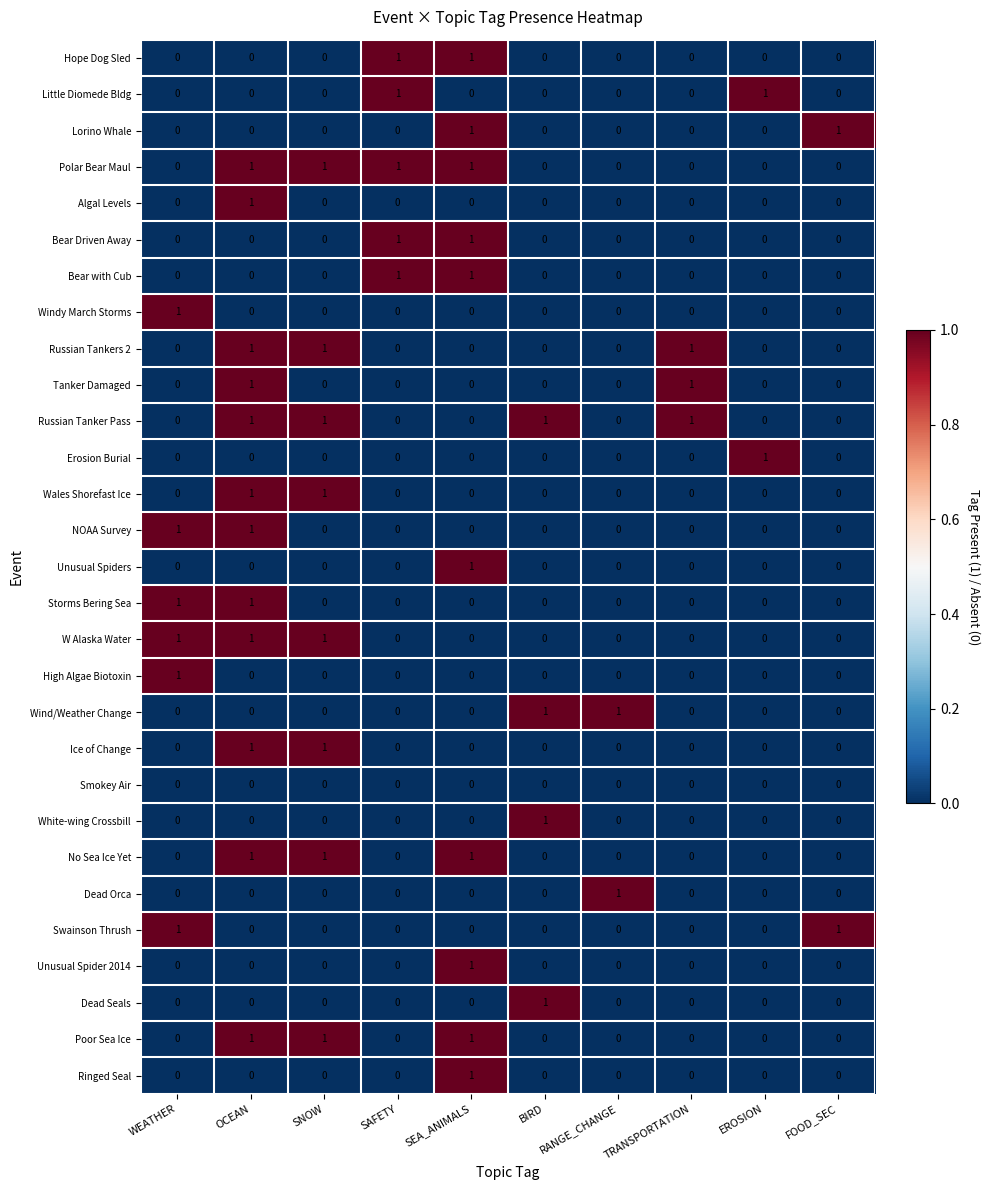

Is it true that Smokey Air equals 0 at TRANSPORTATION?

True